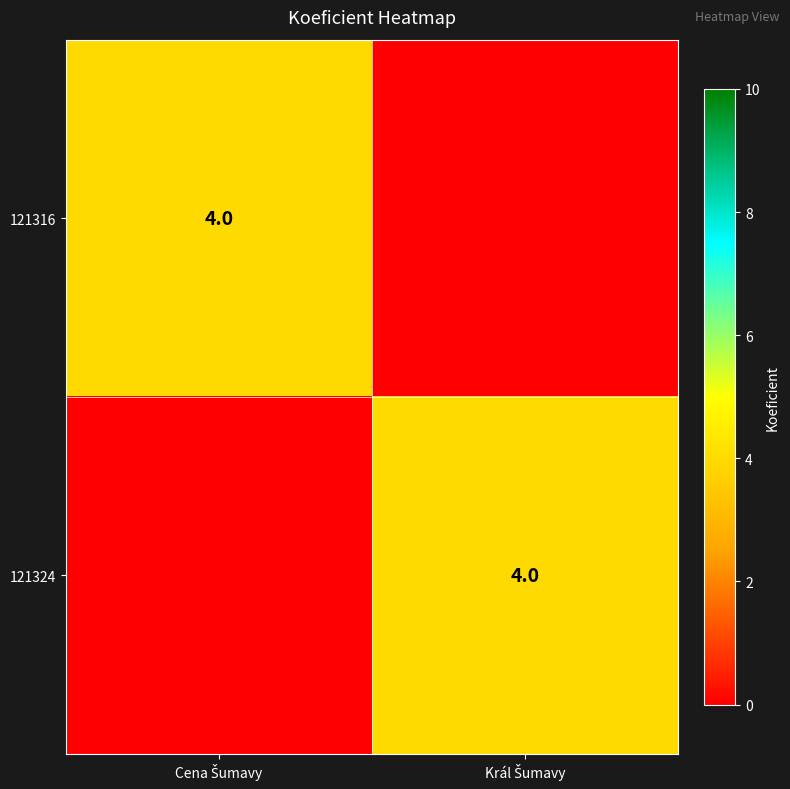

Rank the categories by 121316 value from highest to lowest.

Cena Šumavy, Král Šumavy